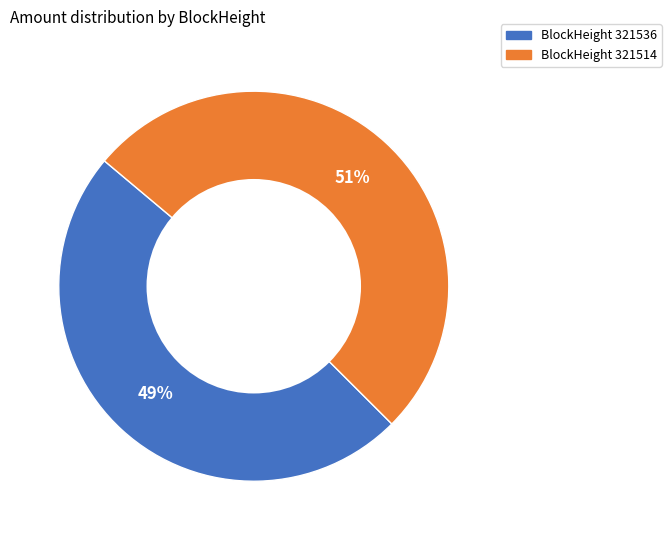

To the nearest percent, what is the average slice percentage?

50%